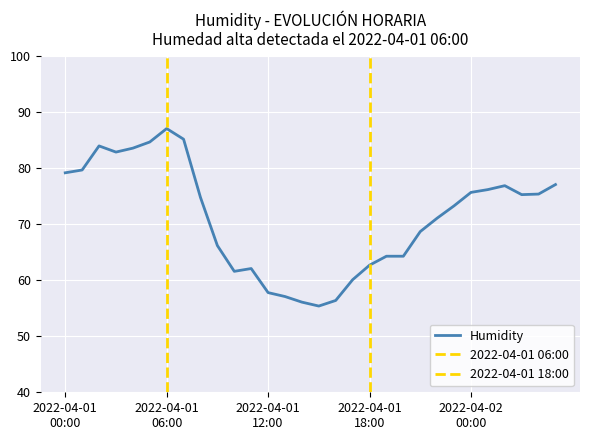

Approximately how many times larger is the value at 2022-04-01 14:00 compared to 2022-04-01 20:00?

0.9